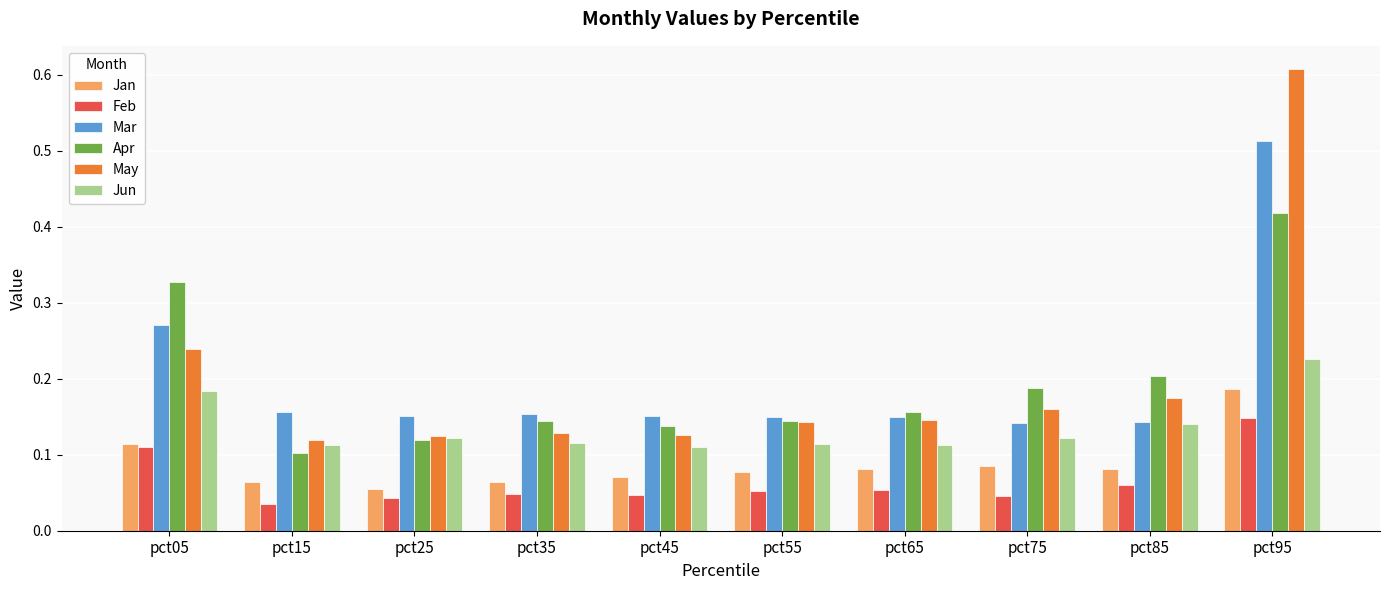

What is the sum of all Jun values?

1.4